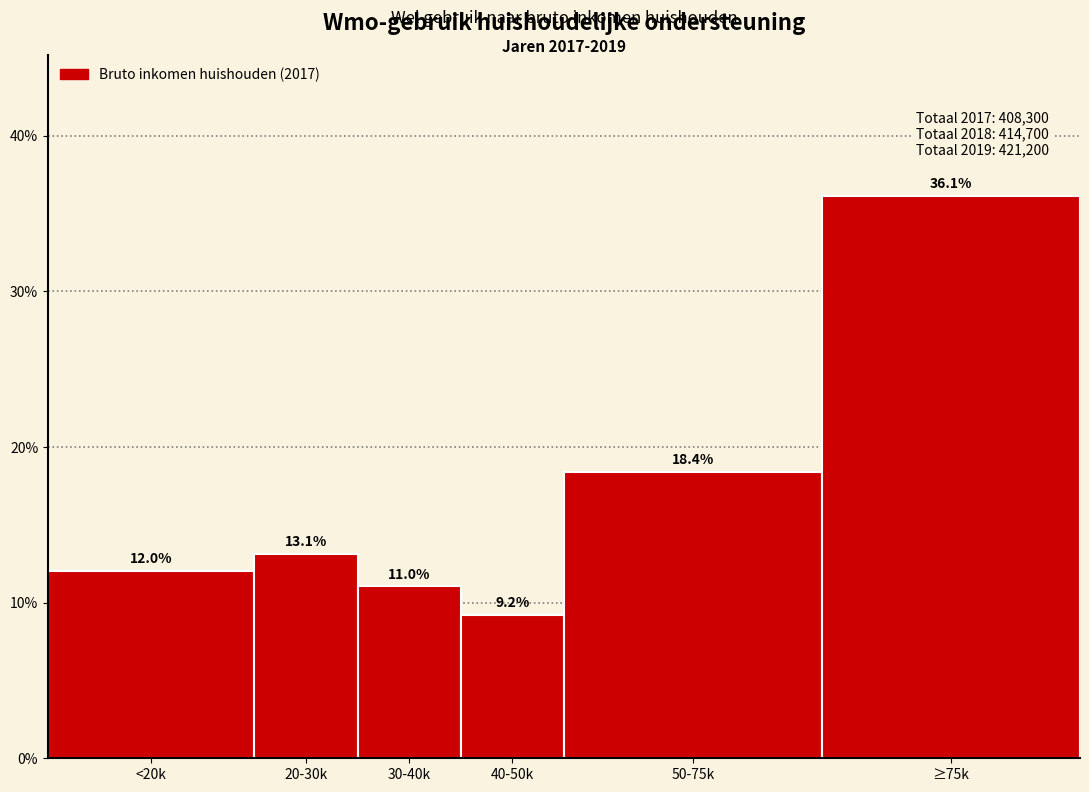

Reading left to right, extract all data points from this chart.

12.0	13.1	11.0	9.2	18.4	36.1